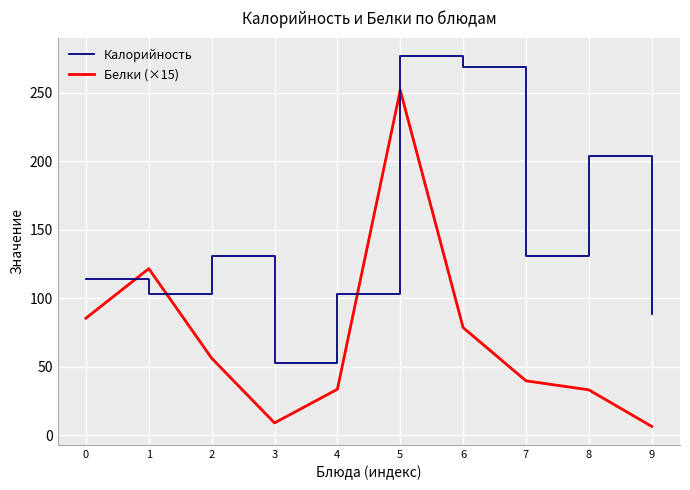

What is the maximum value for Белки (×15)?

252.0